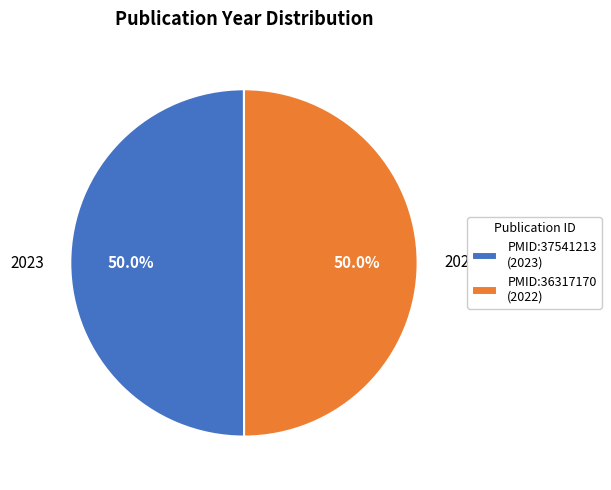

To the nearest percent, what portion does PMID:37541213 represent?

50%